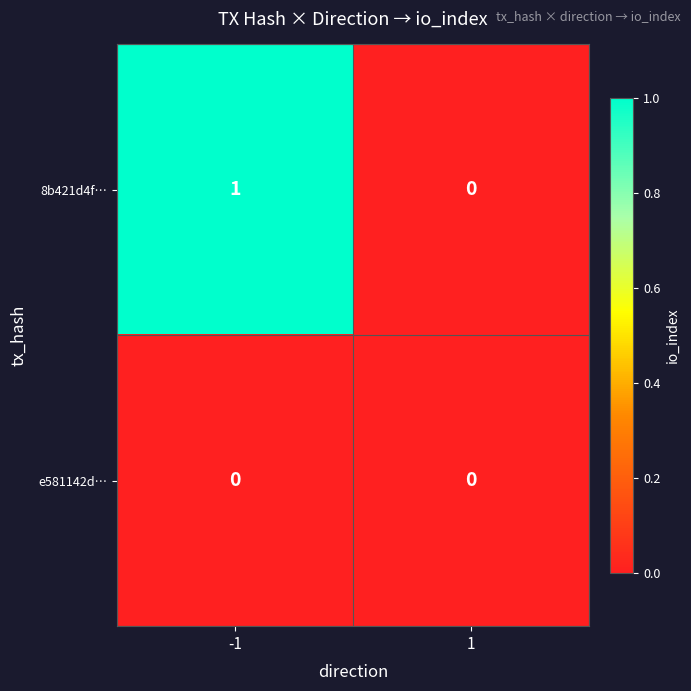

List the series in order of their peak value, highest first.

8b421d4f…, e581142d…